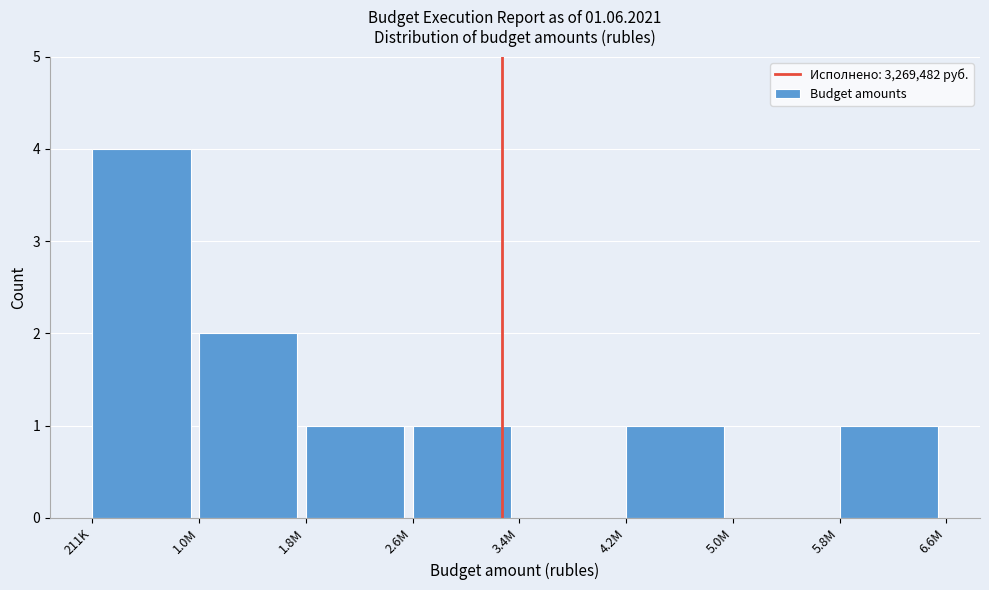

Reading right to left, list all the values displayed in this chart.

5.8M=1	5.0M=0	4.2M=1	3.4M=0	2.6M=1	1.8M=1	1.0M=2	211K=4